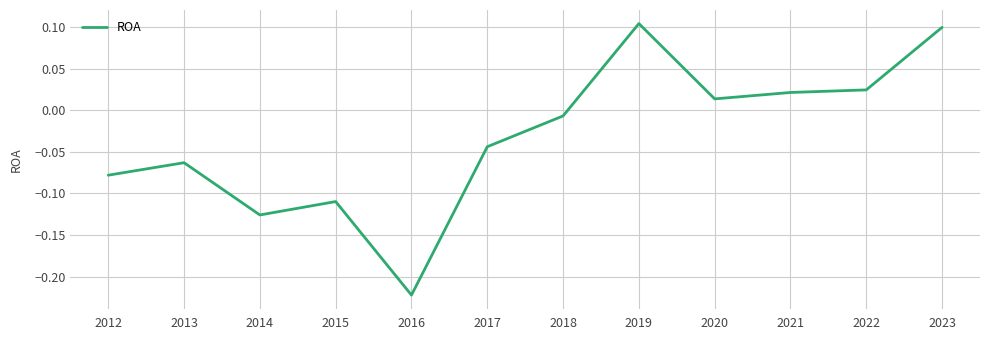

Where does the data first go above 0?

2019